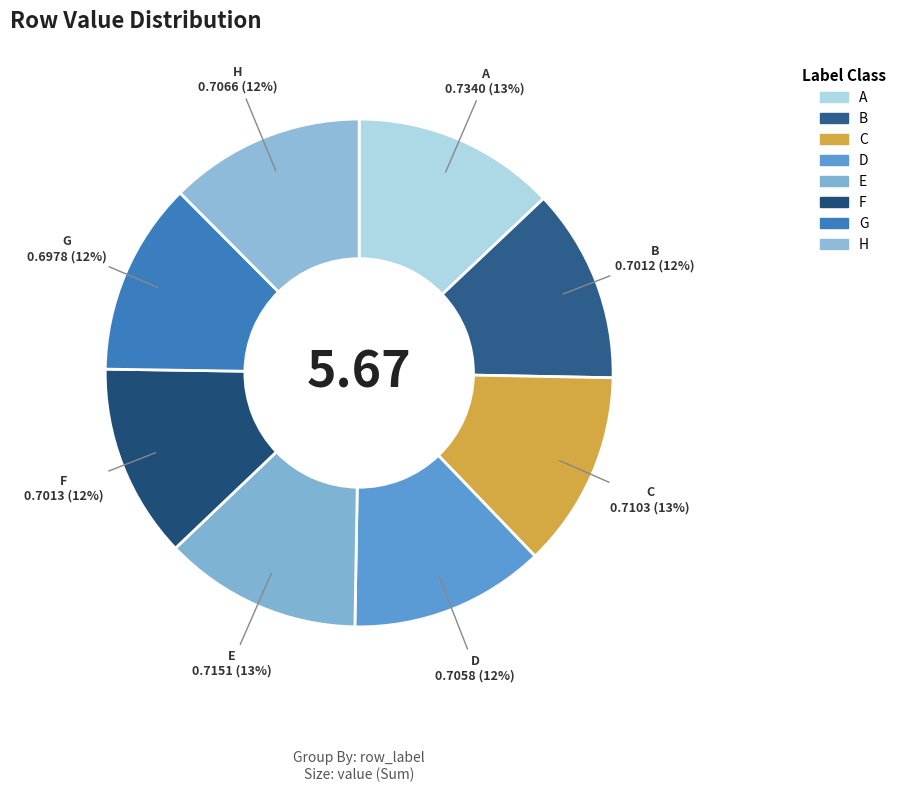

To the nearest percent, what portion does G represent?

12%